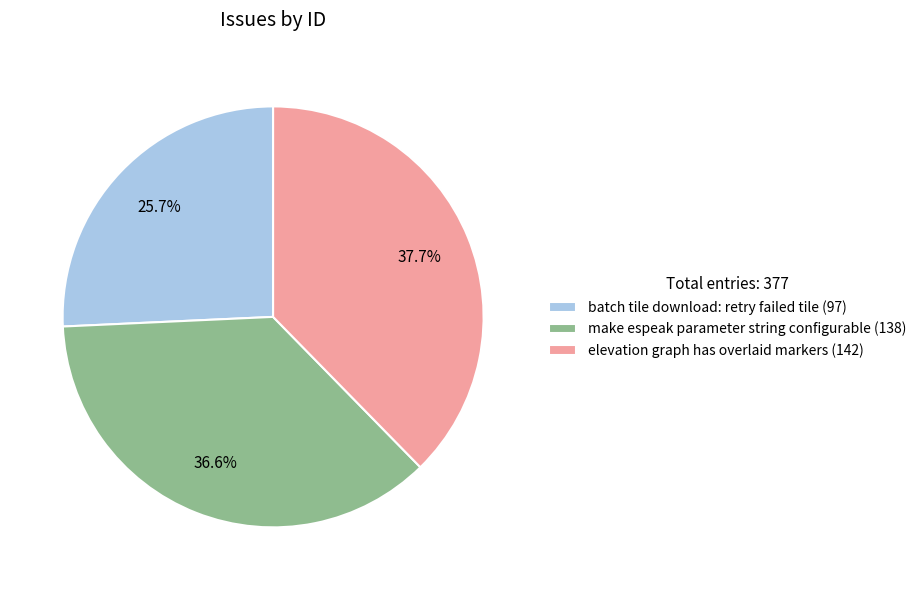

To the nearest percent, what percentage of the pie is elevation graph has overlaid markers?

38%